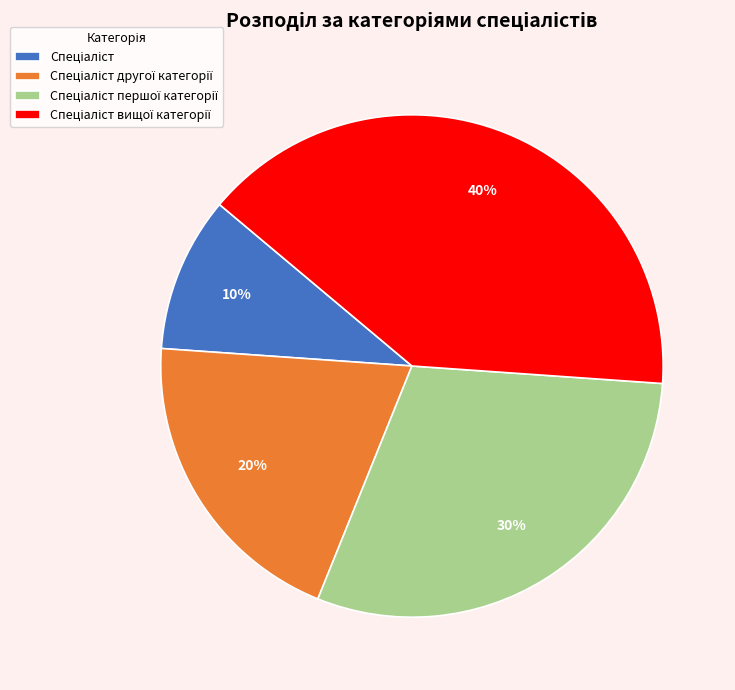

Is there a majority slice in this chart?

No